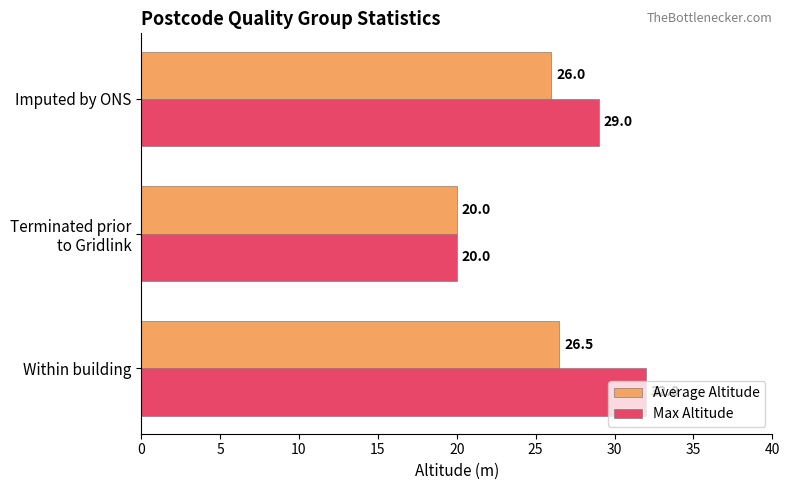

At which label does Average Altitude reach its minimum?

Terminated prior
to Gridlink